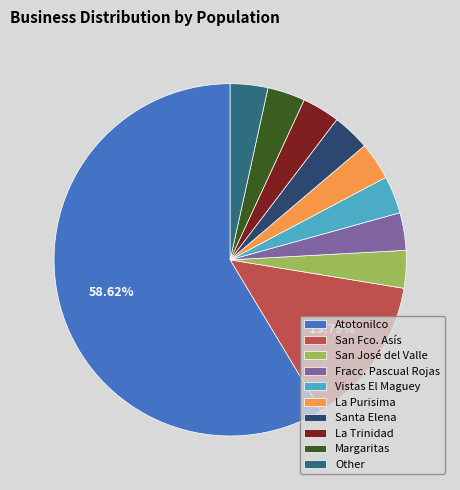

What is the majority slice?

Atotonilco